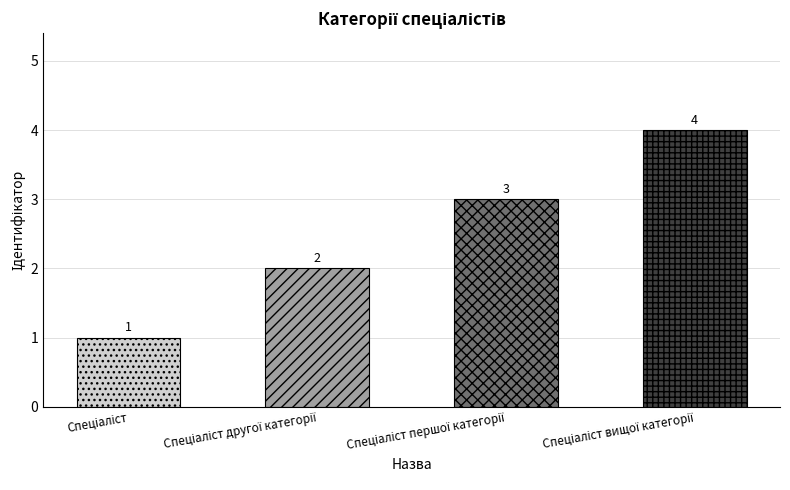

What is the label of the 2nd bar from the left?

Спеціаліст другої категорії